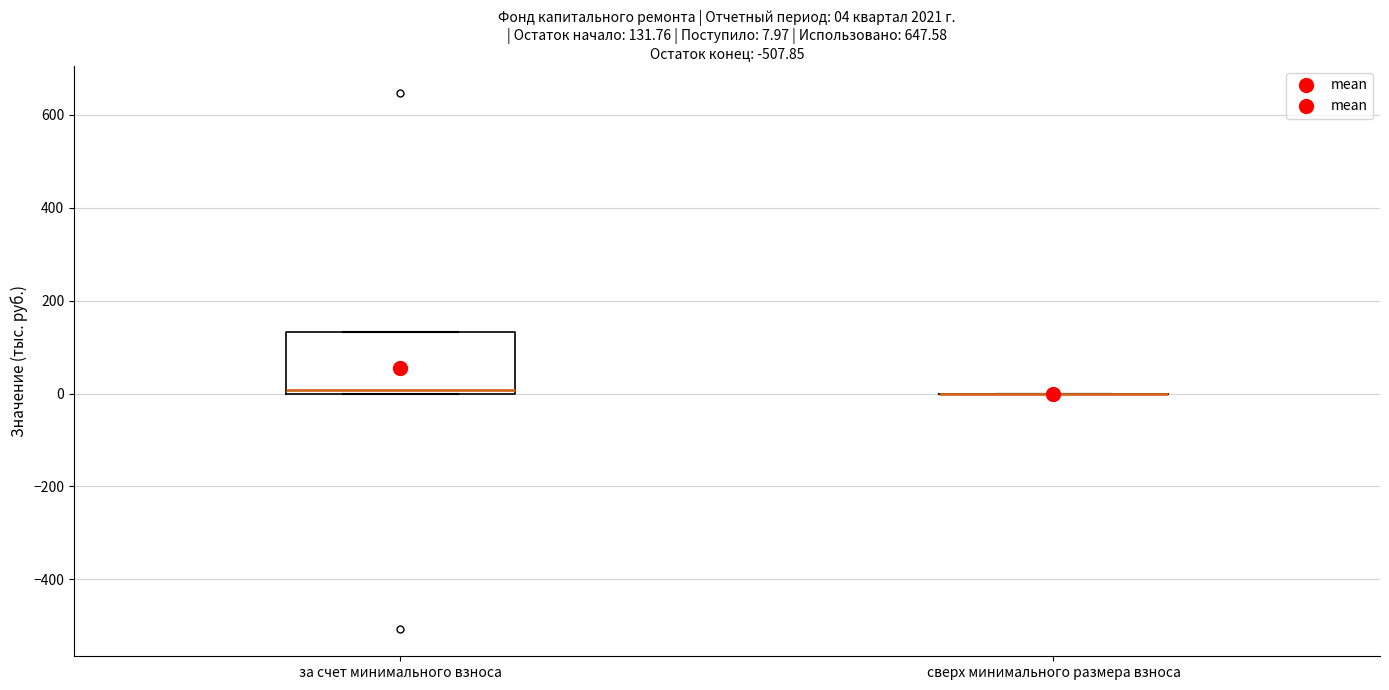

Comparing the boxes themselves (not the whiskers), which one is the tallest?

за счет минимального взноса